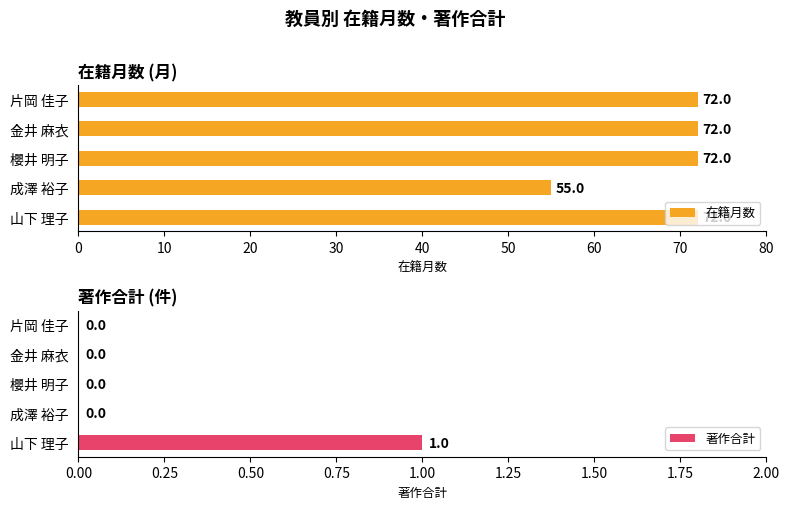

At which label is 在籍月数 closest to 63?

成澤 裕子